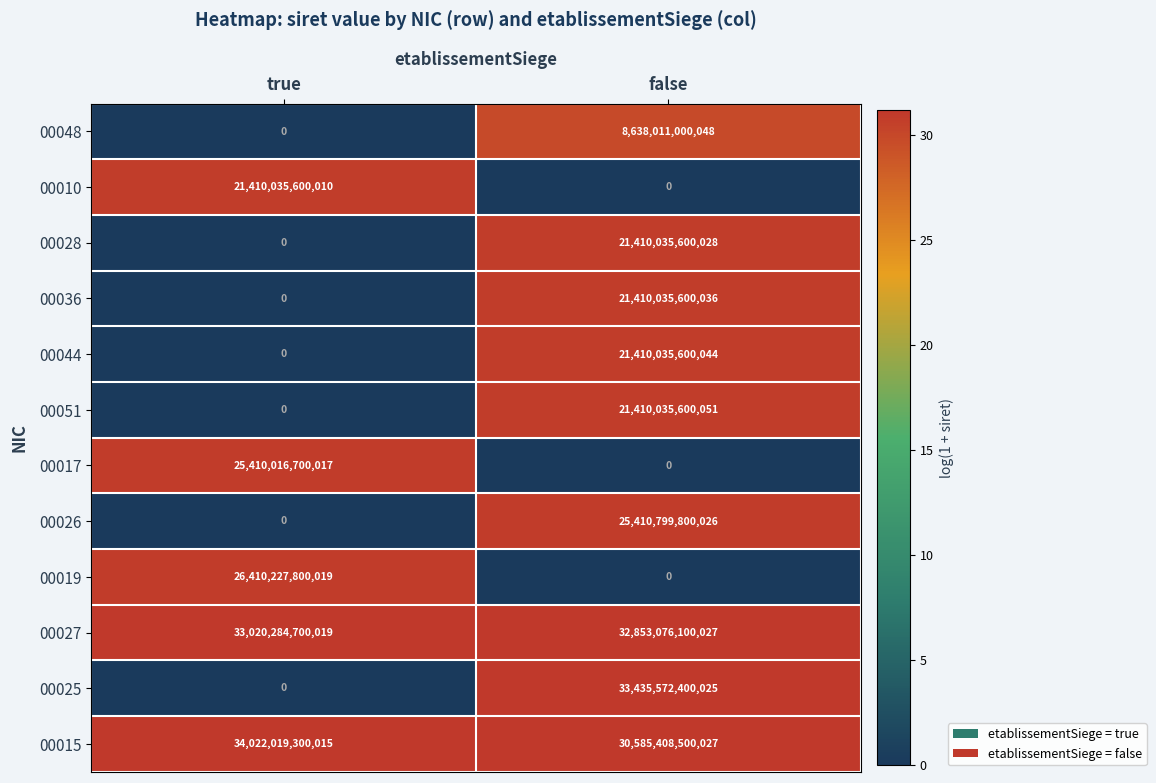

Which label corresponds to the largest value in the chart?

true